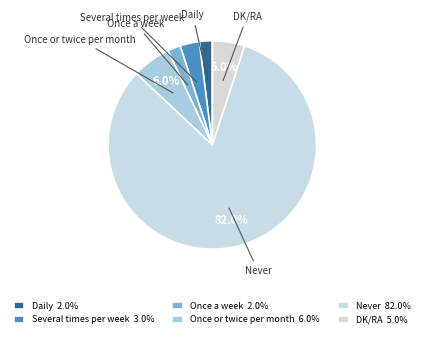

How many segments does this pie chart have?

6